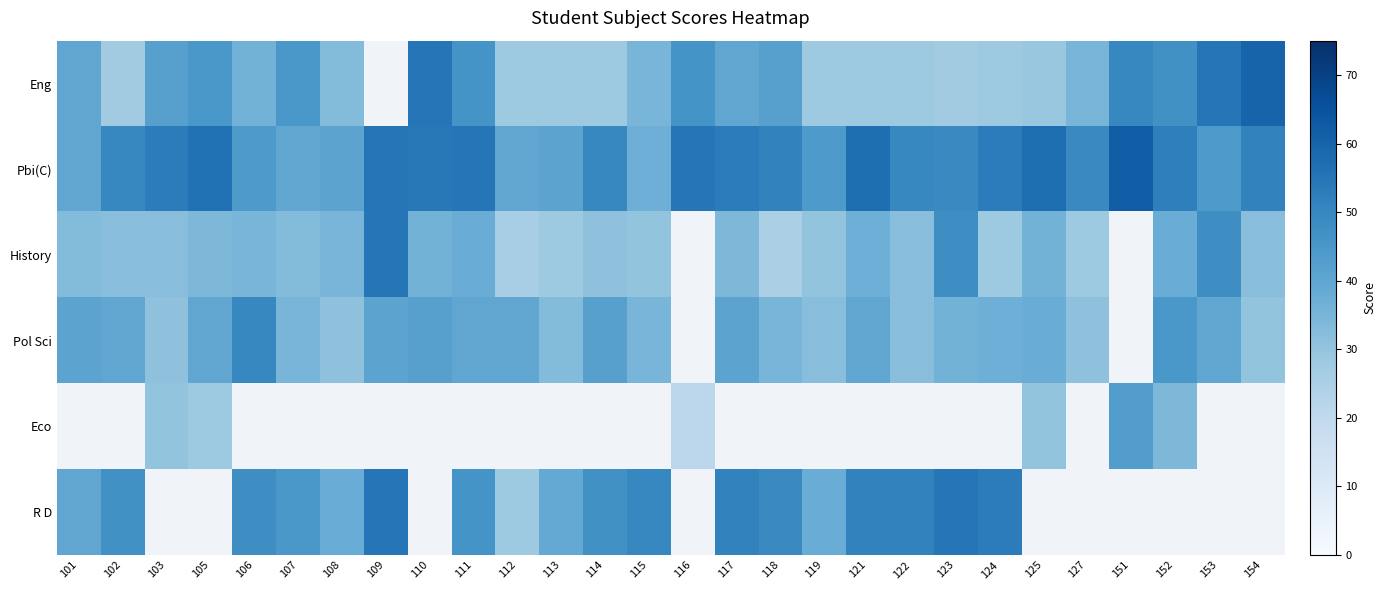

What is the maximum value shown in the chart?

62.0